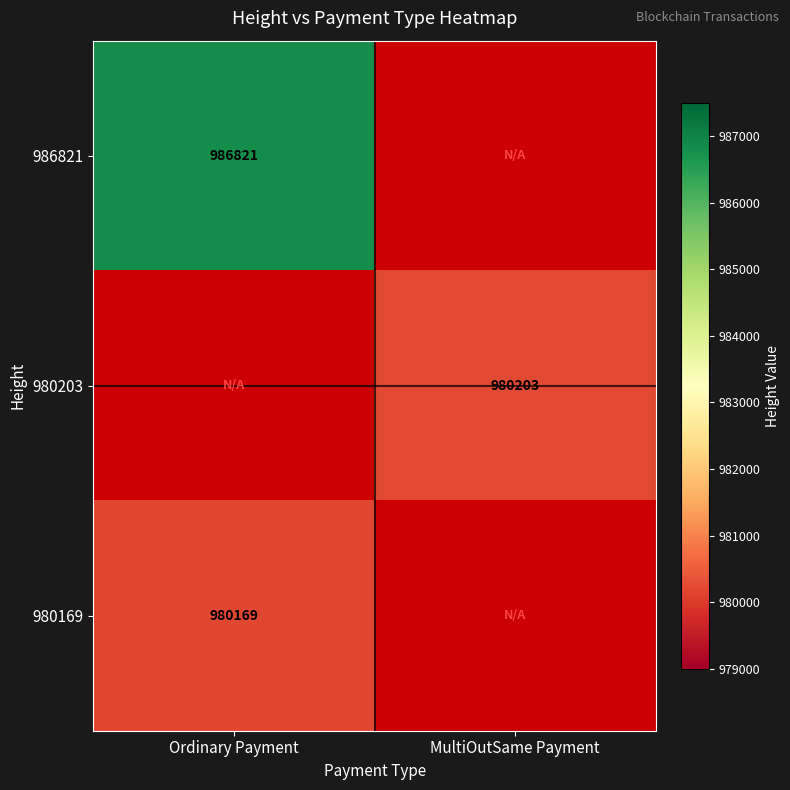

Which label corresponds to the largest value in the chart?

Ordinary Payment